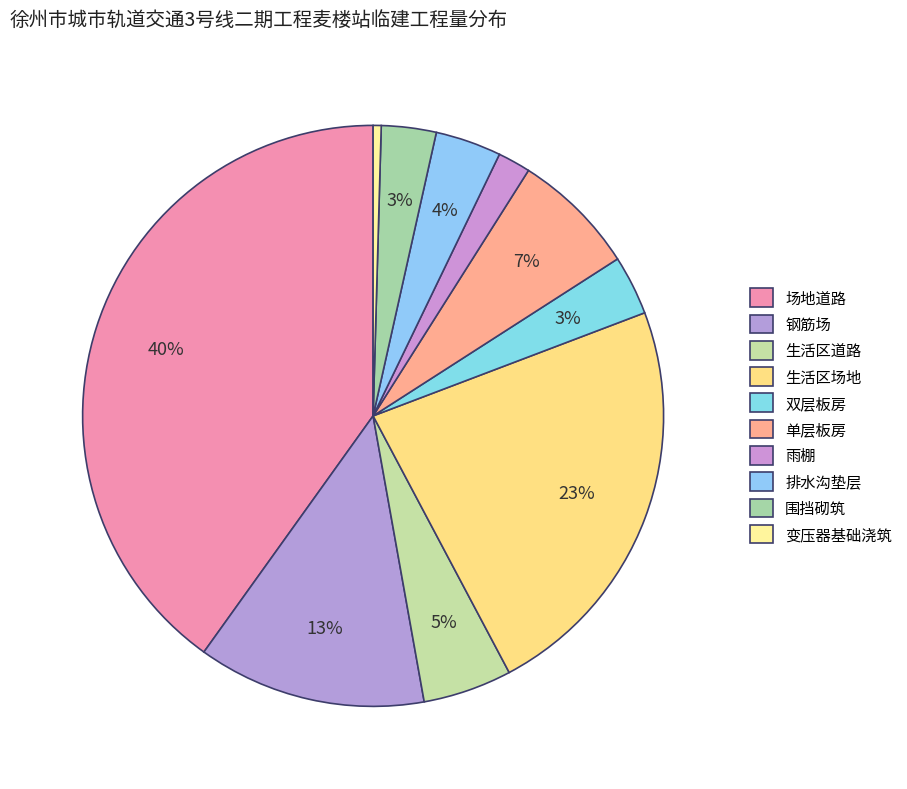

How many segments does this pie chart have?

10